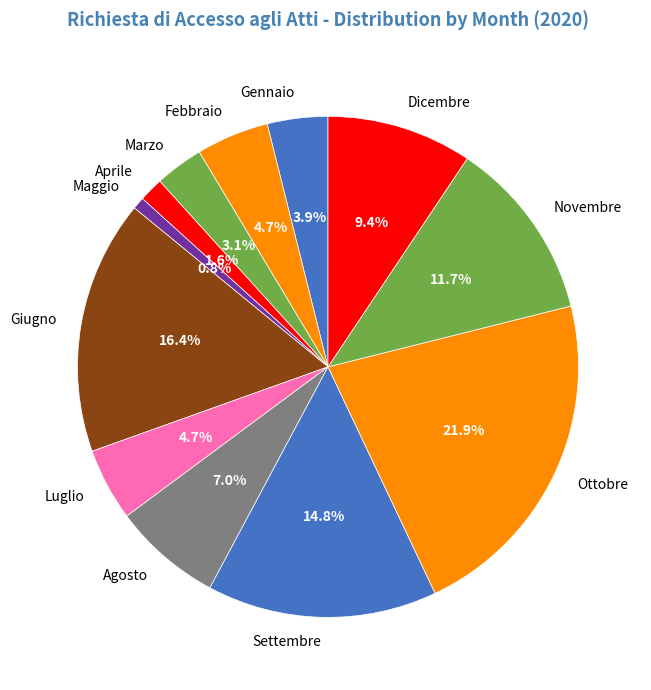

To the nearest percent, what portion does Ottobre represent?

22%